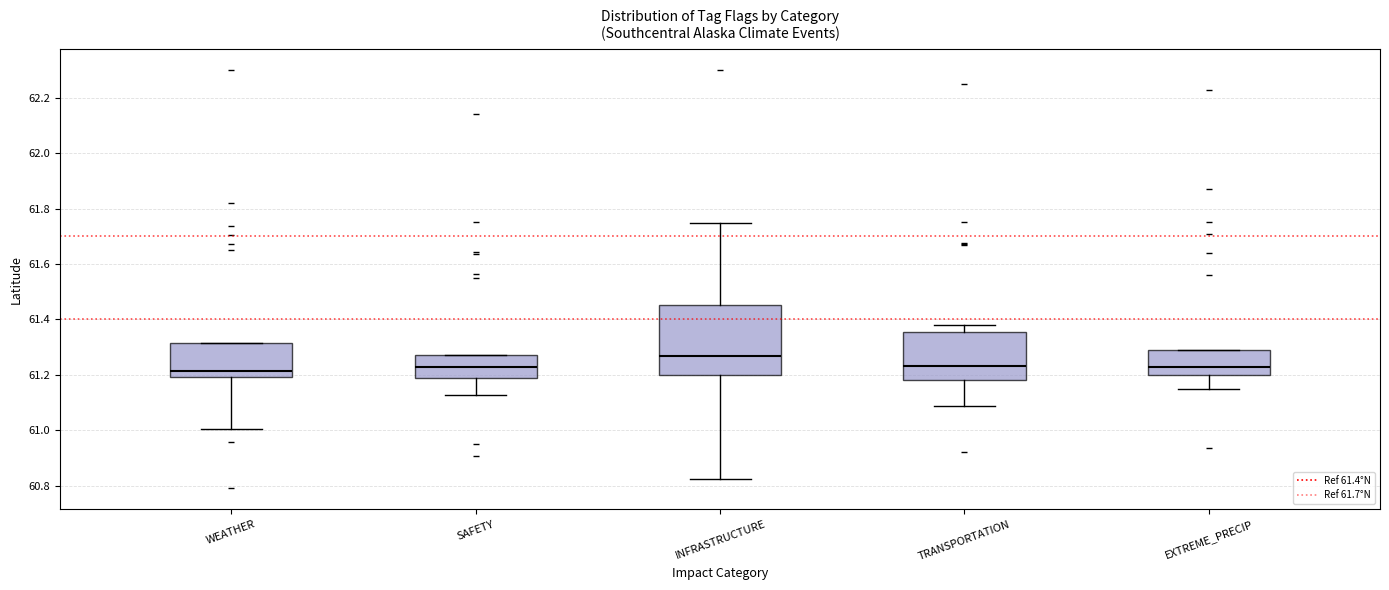

Which box is the tallest, from its lower edge to its upper edge?

INFRASTRUCTURE